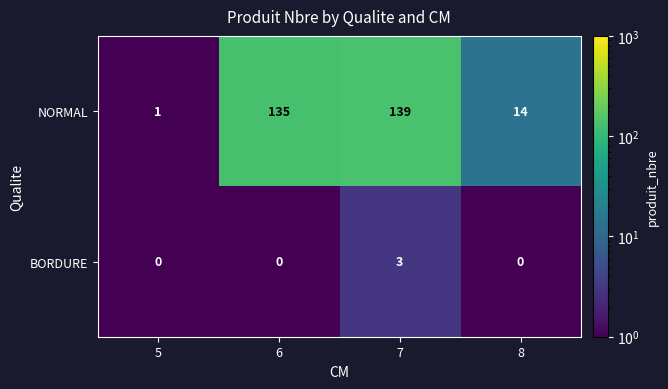

Which series has the largest total across all categories?

NORMAL